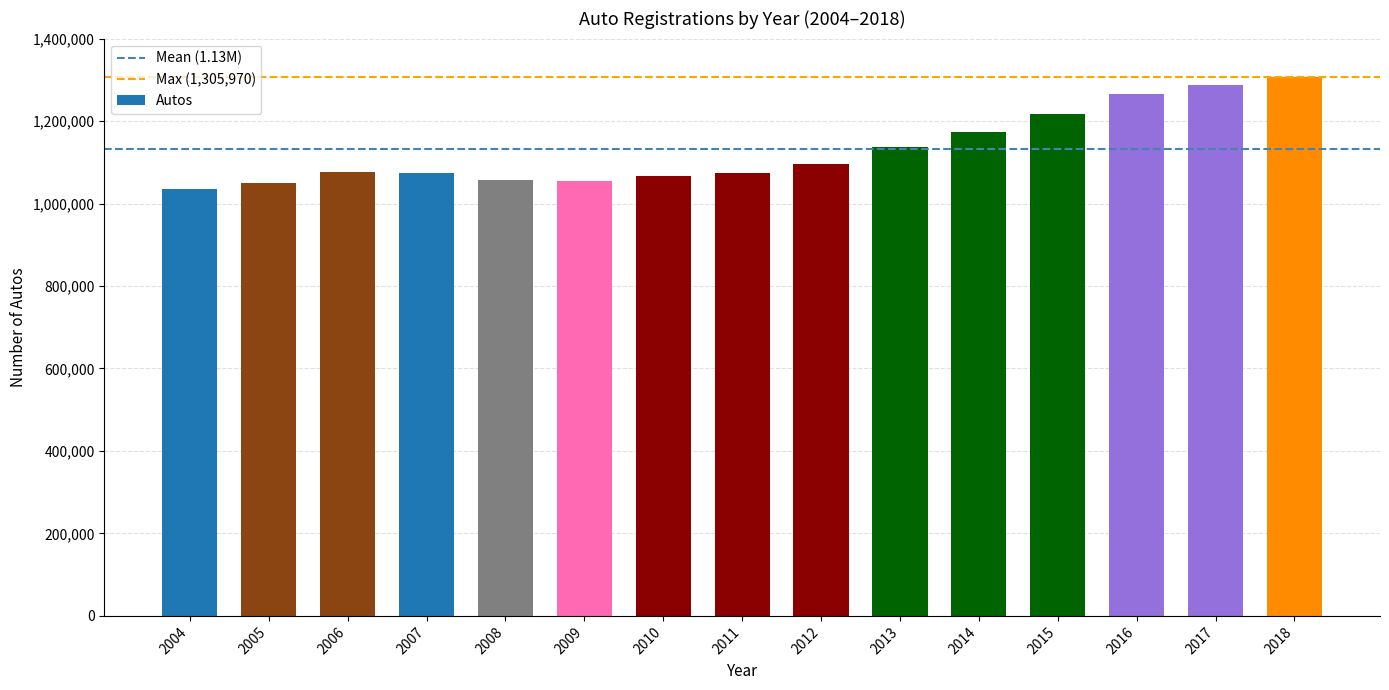

What value does the data have at 2012?

1096412